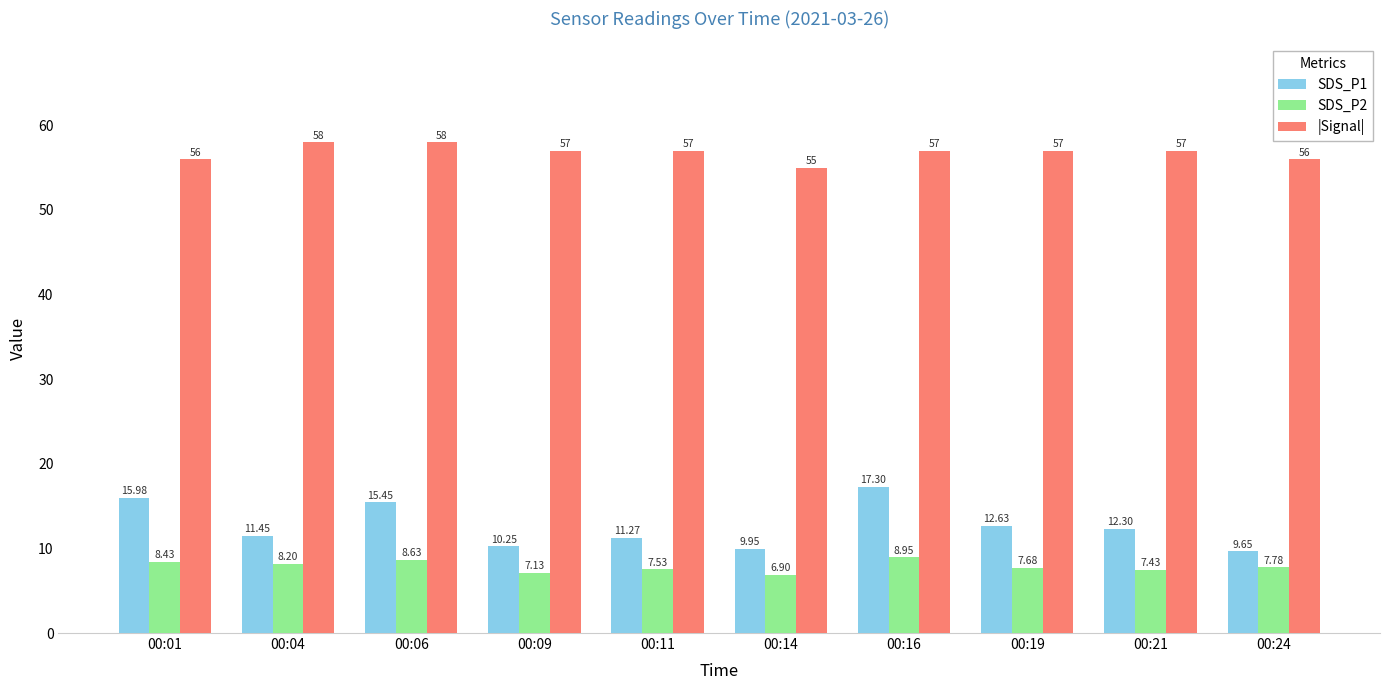

How many distinct data groups are displayed?

3